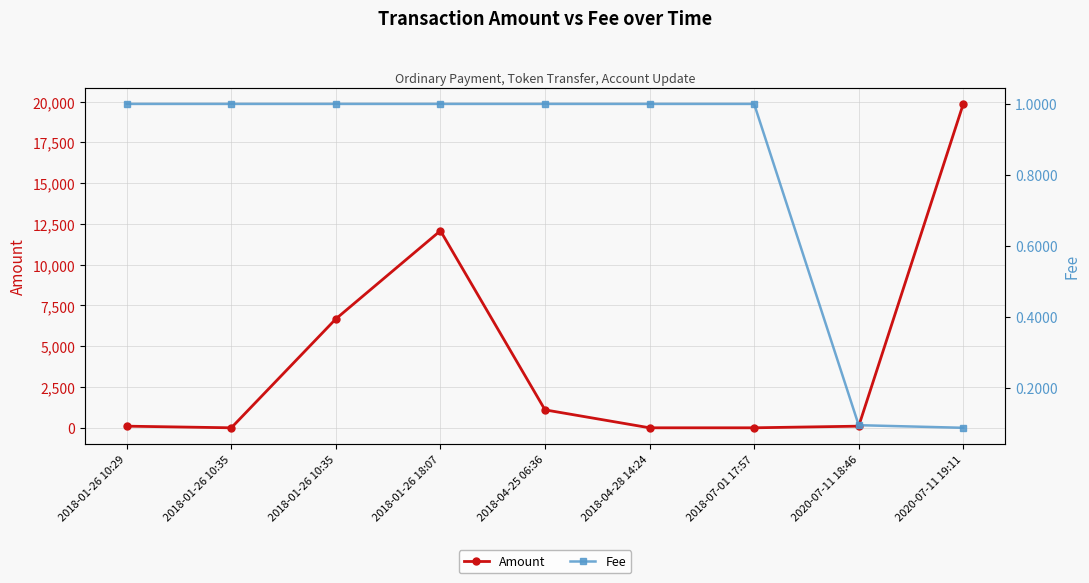

Count the number of data series in this chart.

2